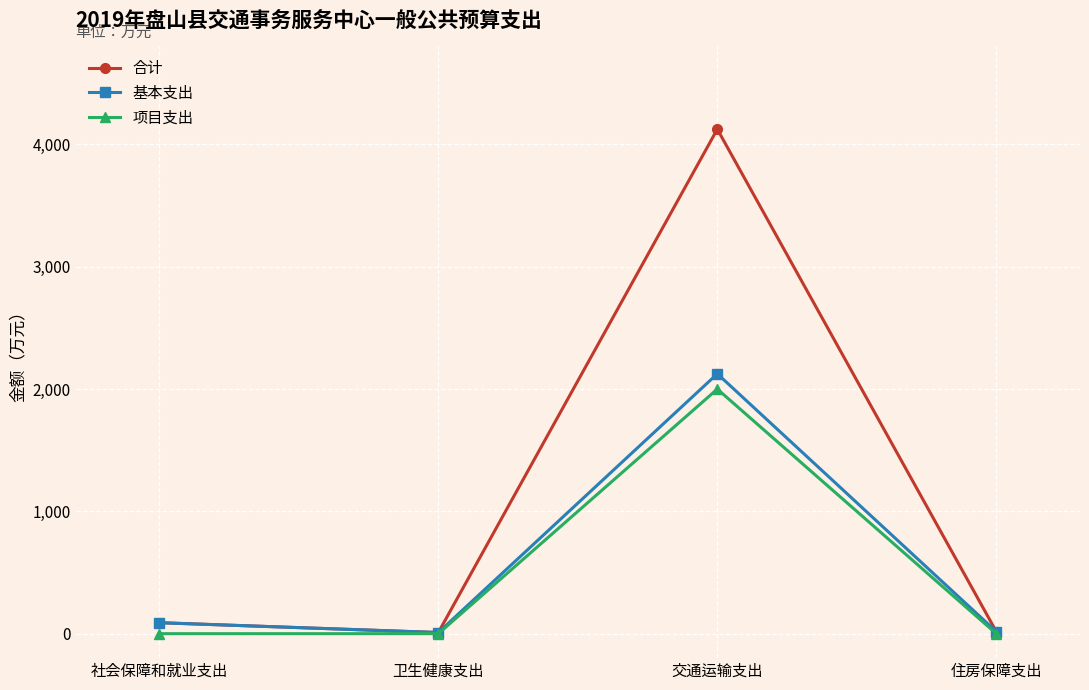

Is it true that 项目支出 equals -1271.1 at 卫生健康支出?

False